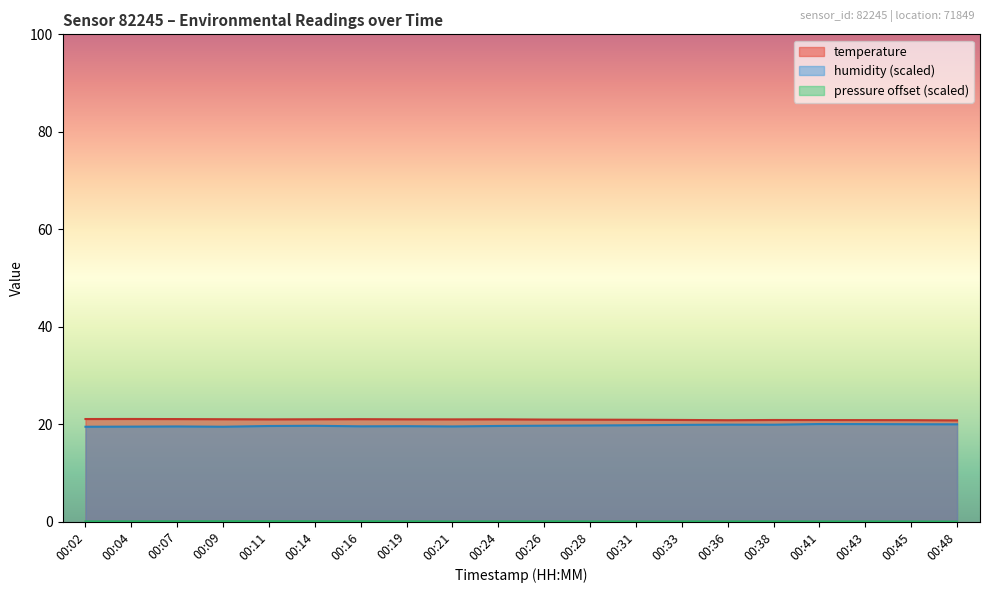

Where is humidity nearest to the value 19?

00:02